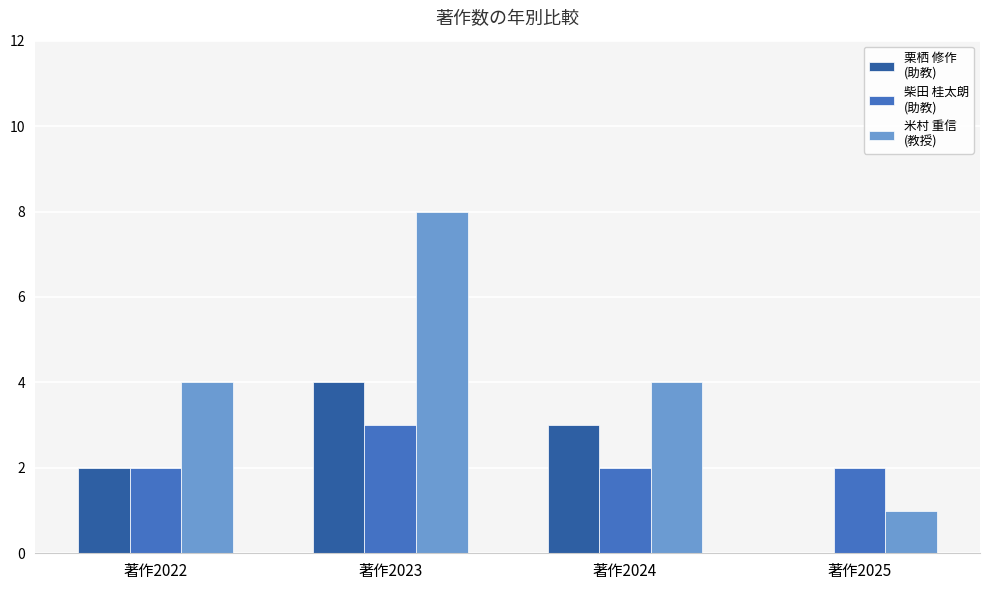

What is the total value across all series at 著作2024?

9